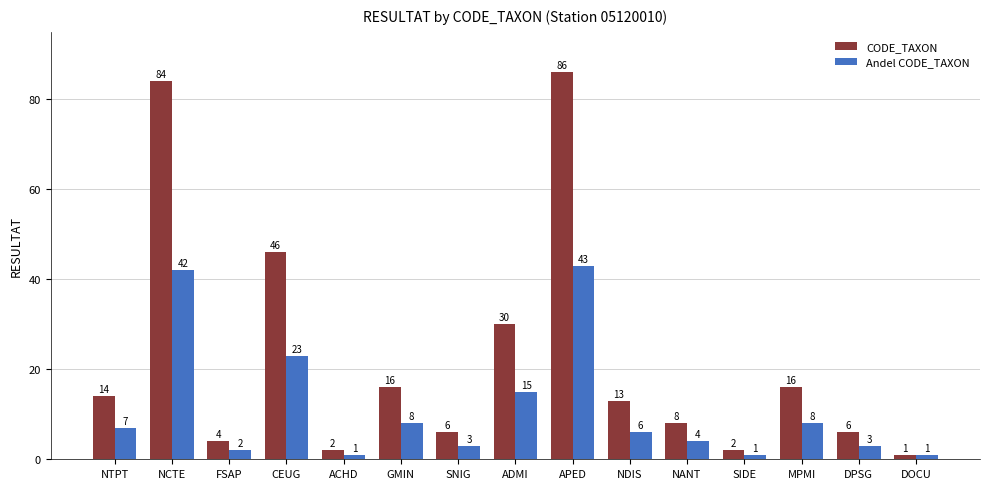

Reading right to left, list all the values displayed in this chart.

CODE_TAXON: DOCU=1	DPSG=6	MPMI=16	SIDE=2	NANT=8	NDIS=13	APED=86	ADMI=30	SNIG=6	GMIN=16	ACHD=2	CEUG=46	FSAP=4	NCTE=84	NTPT=14
Andel CODE_TAXON: DOCU=1	DPSG=3	MPMI=8	SIDE=1	NANT=4	NDIS=6	APED=43	ADMI=15	SNIG=3	GMIN=8	ACHD=1	CEUG=23	FSAP=2	NCTE=42	NTPT=7